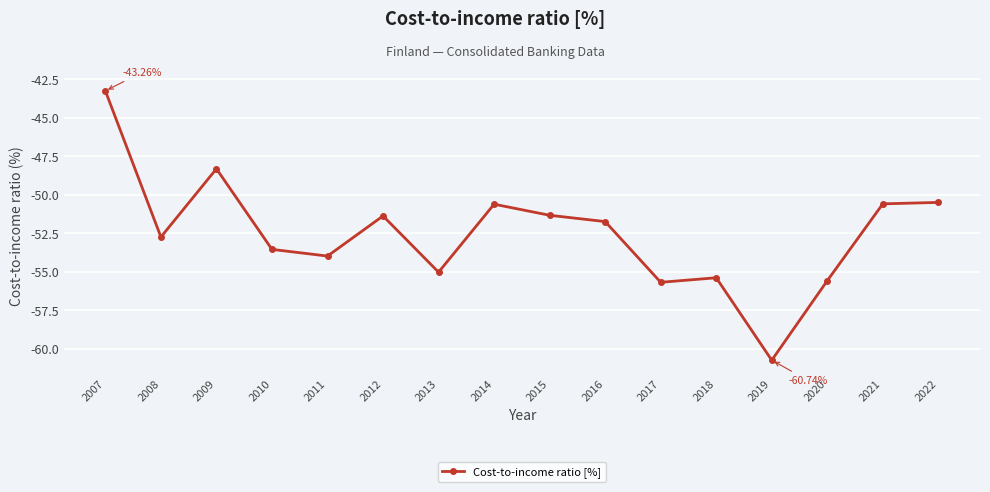

What value does the data have at 2009?

-48.3